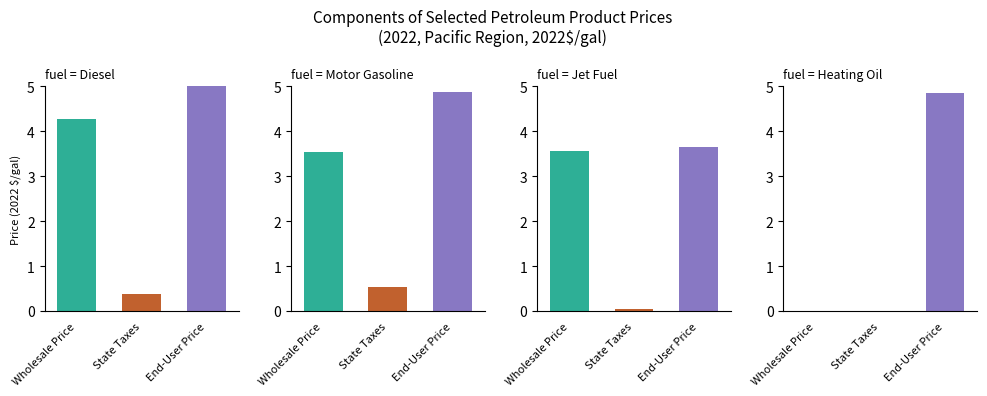

Which category has the highest value in the Wholesale Price series?

Diesel